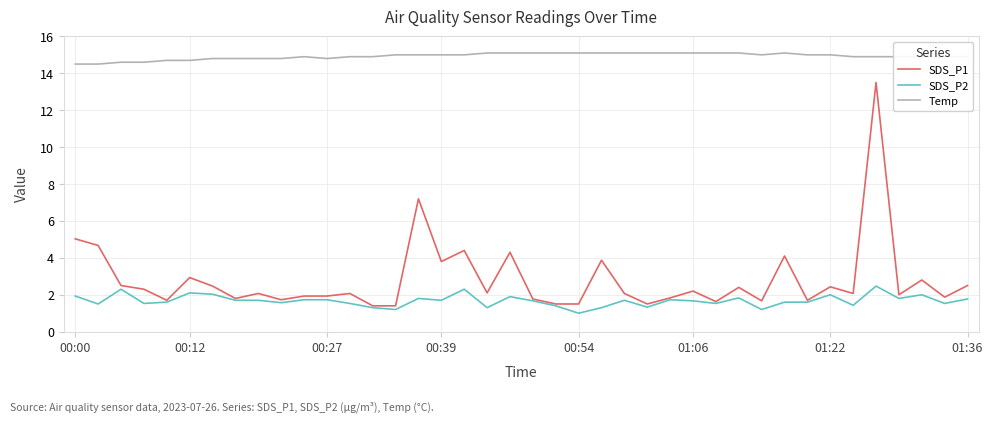

What is the minimum value shown in the chart?

1.0